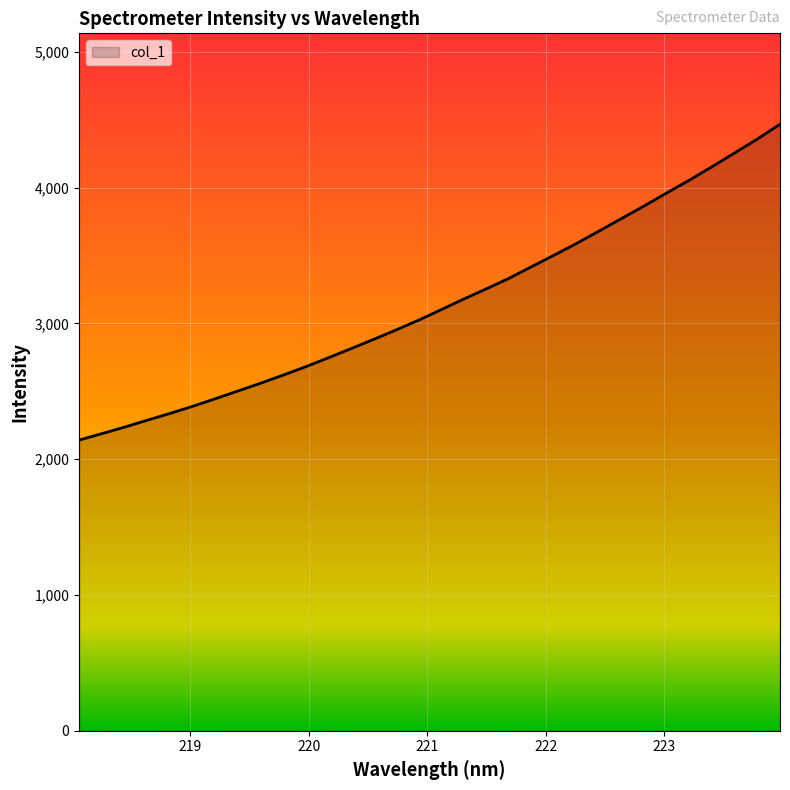

What is the greatest value displayed?

4465.8